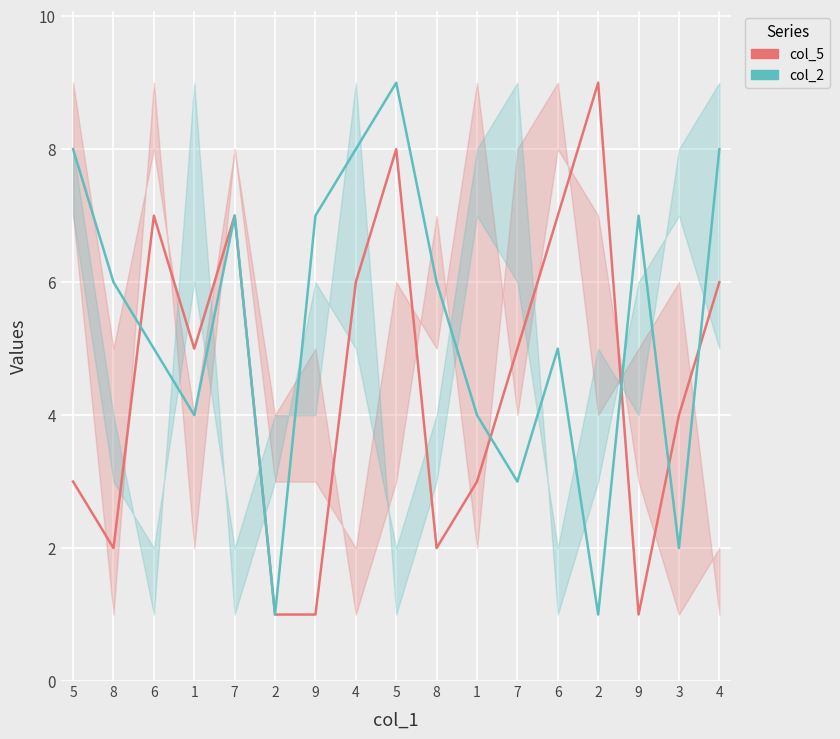

The value of col_2 at 1 is 2. True or false?

False